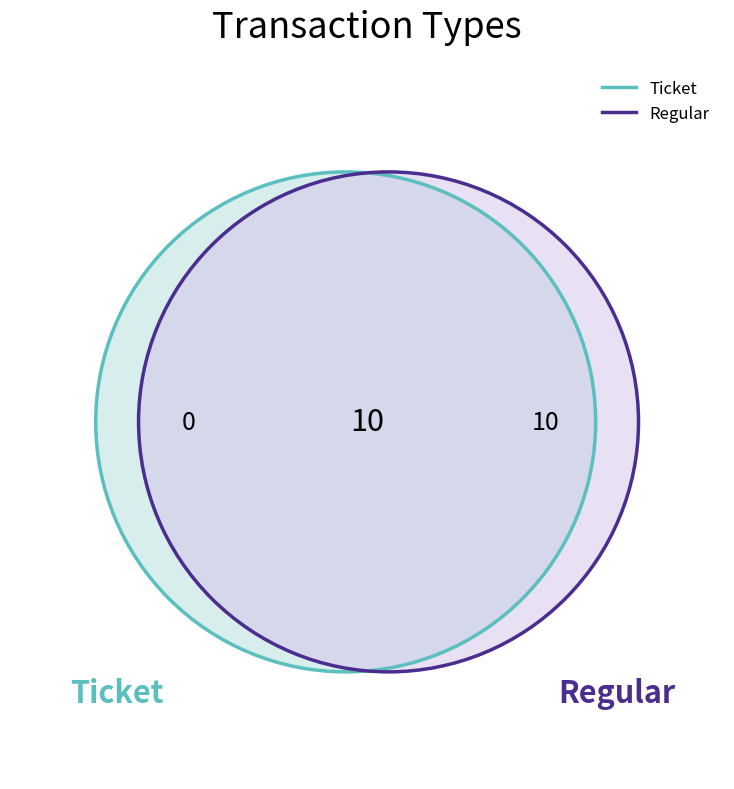

What is the total percentage of Ticket and Regular?

100.0%